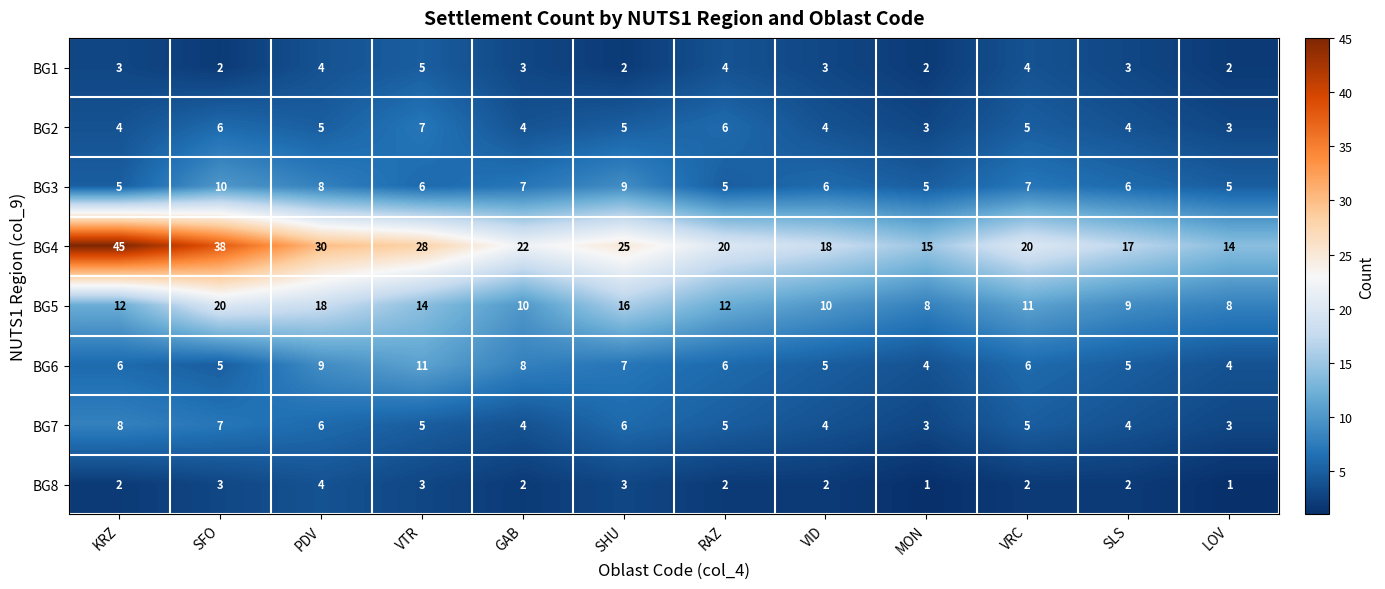

How many data points does each series have?

12